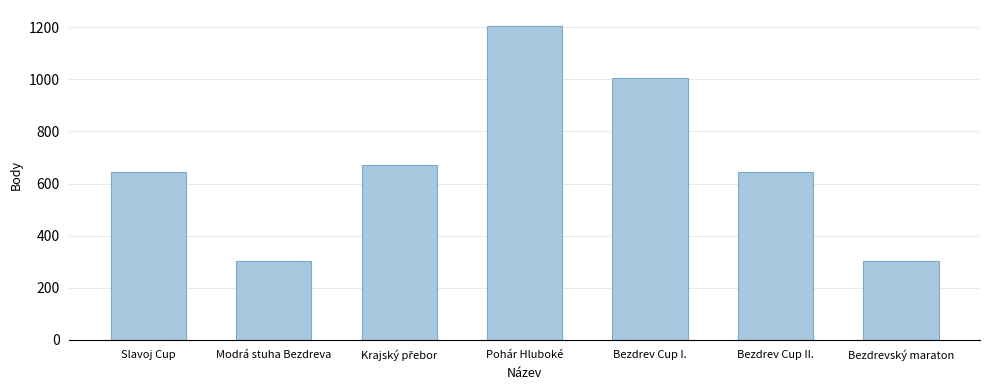

At which category does the chart reach its peak across all series?

Pohár Hluboké